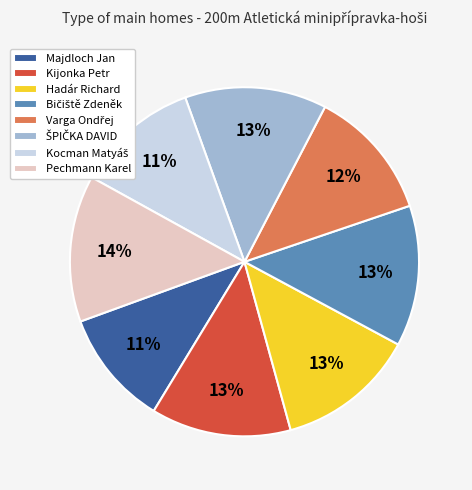

Which has a higher value, Pechmann Karel or Kijonka Petr?

Pechmann Karel